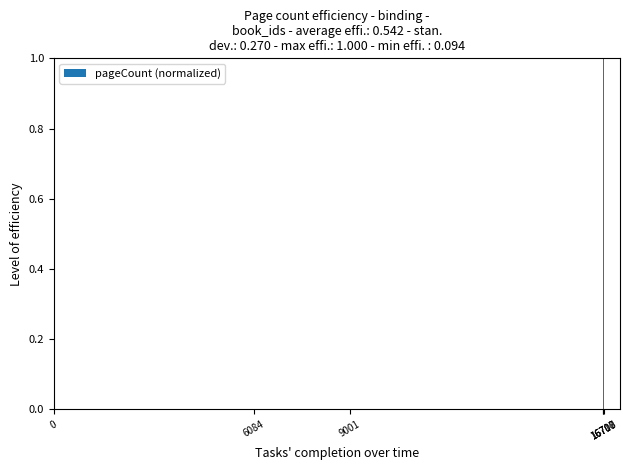

What is the value of the 1st bar from the left?

0.7